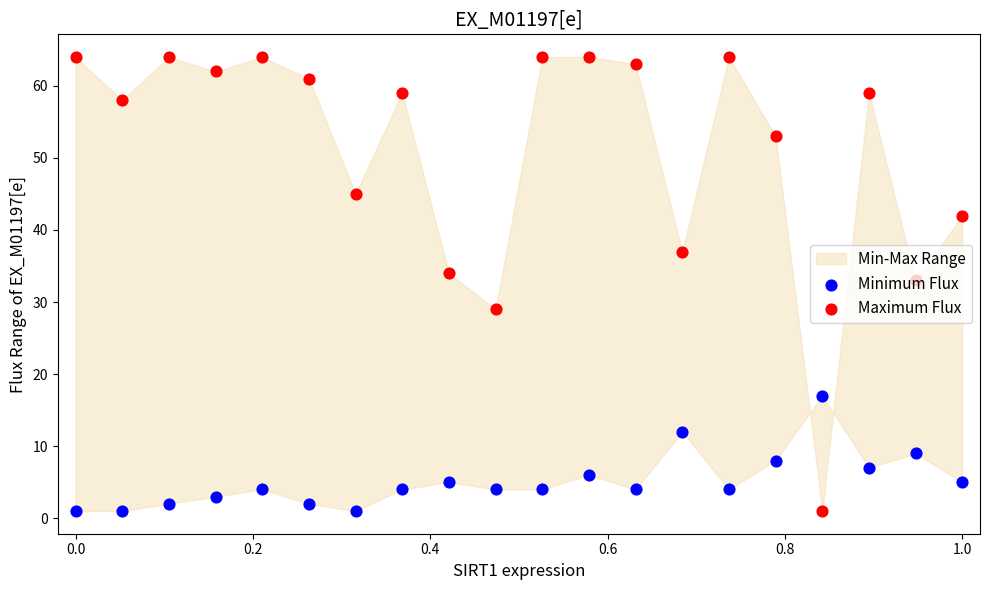

Which series contains the highest Y value?

Maximum Flux